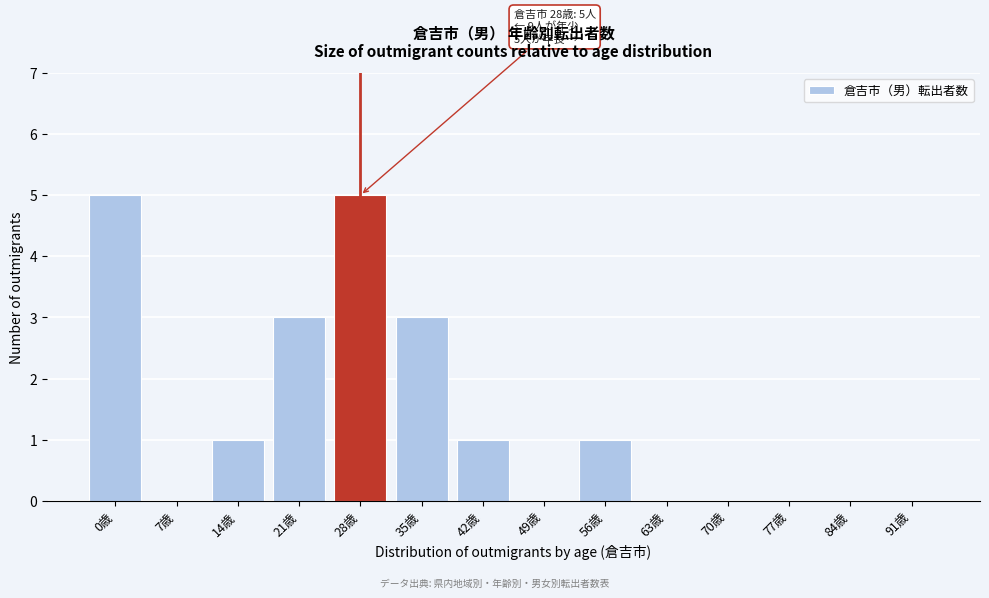

Reading left to right, extract all data points from this chart.

0歳=5	7歳=0	14歳=1	21歳=3	28歳=5	35歳=3	42歳=1	49歳=0	56歳=1	63歳=0	70歳=0	77歳=0	84歳=0	91歳=0